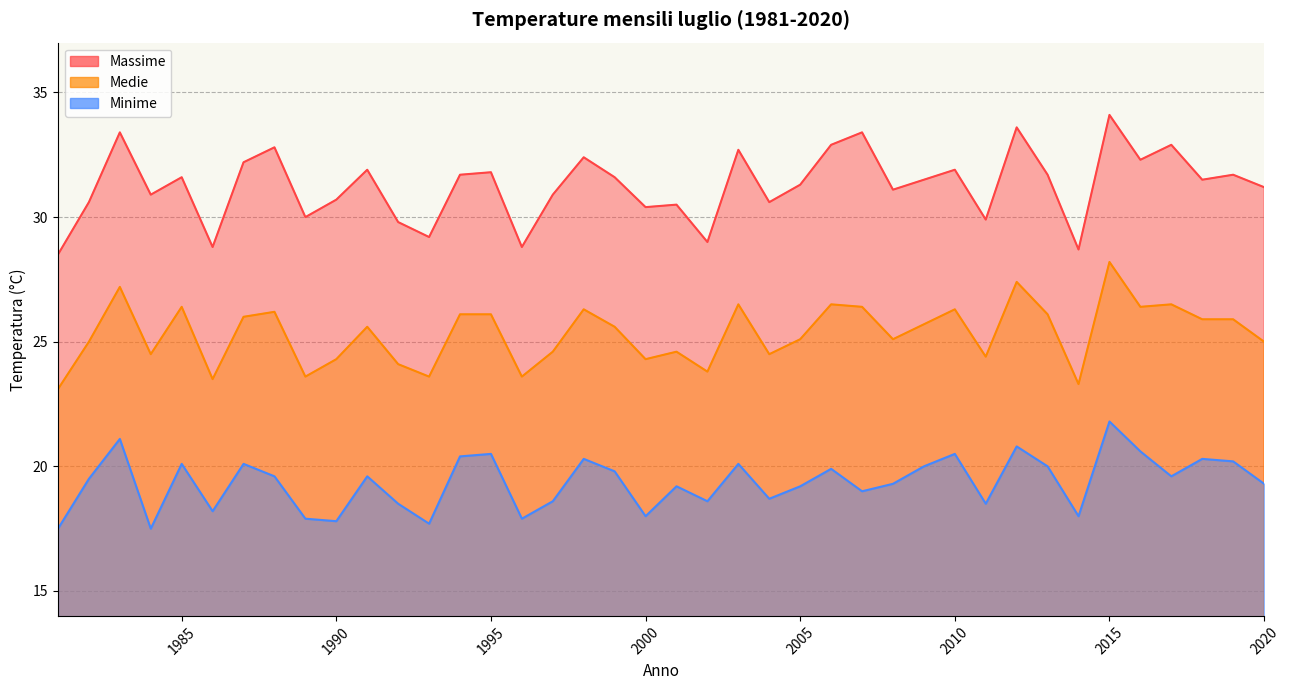

The Minime series shows 11.8 at 1994. True or false?

False